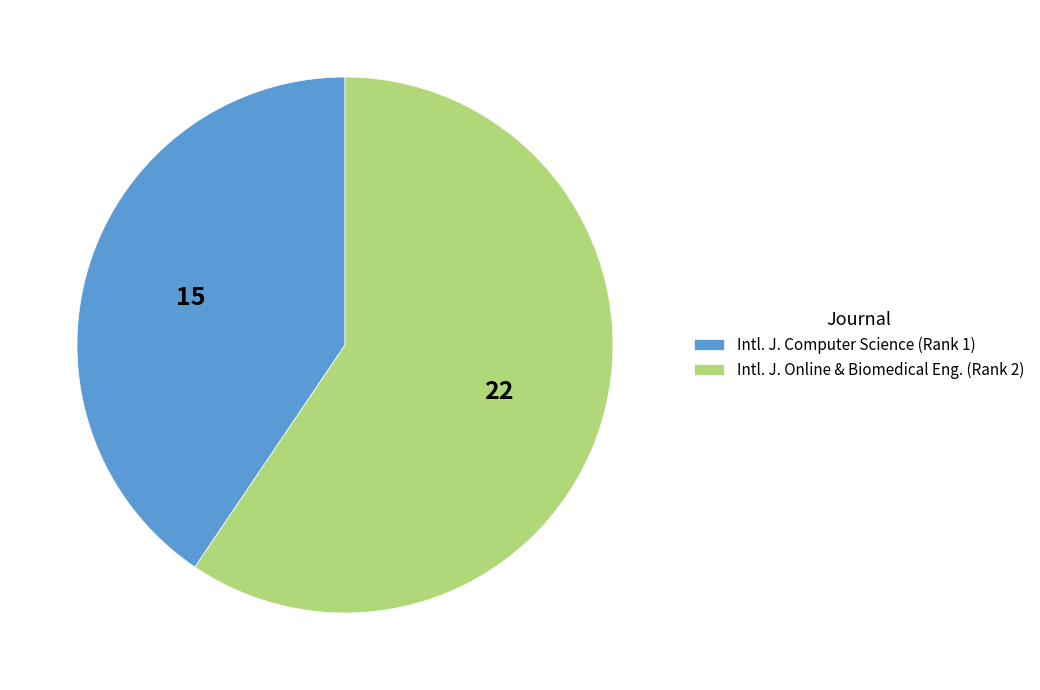

What is the largest slice in the pie chart?

Intl. J. Online & Biomedical Eng. (Rank 2)